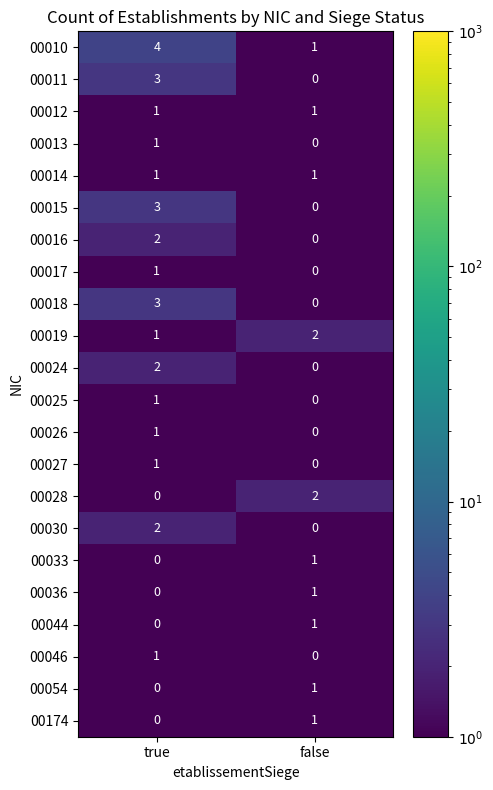

Which category has the lowest value in the 00046 series?

false